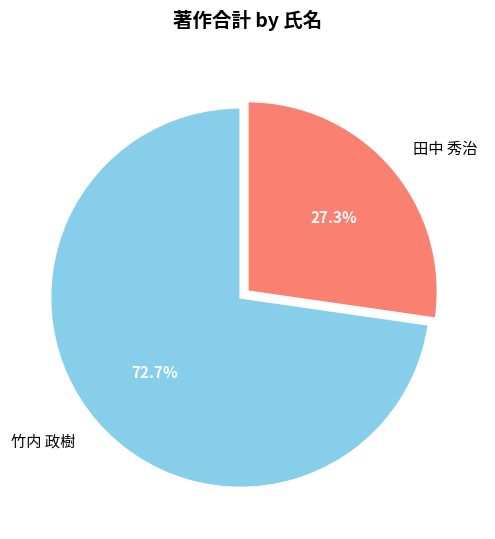

Which has a higher value, 田中 秀治 or 竹内 政樹?

竹内 政樹